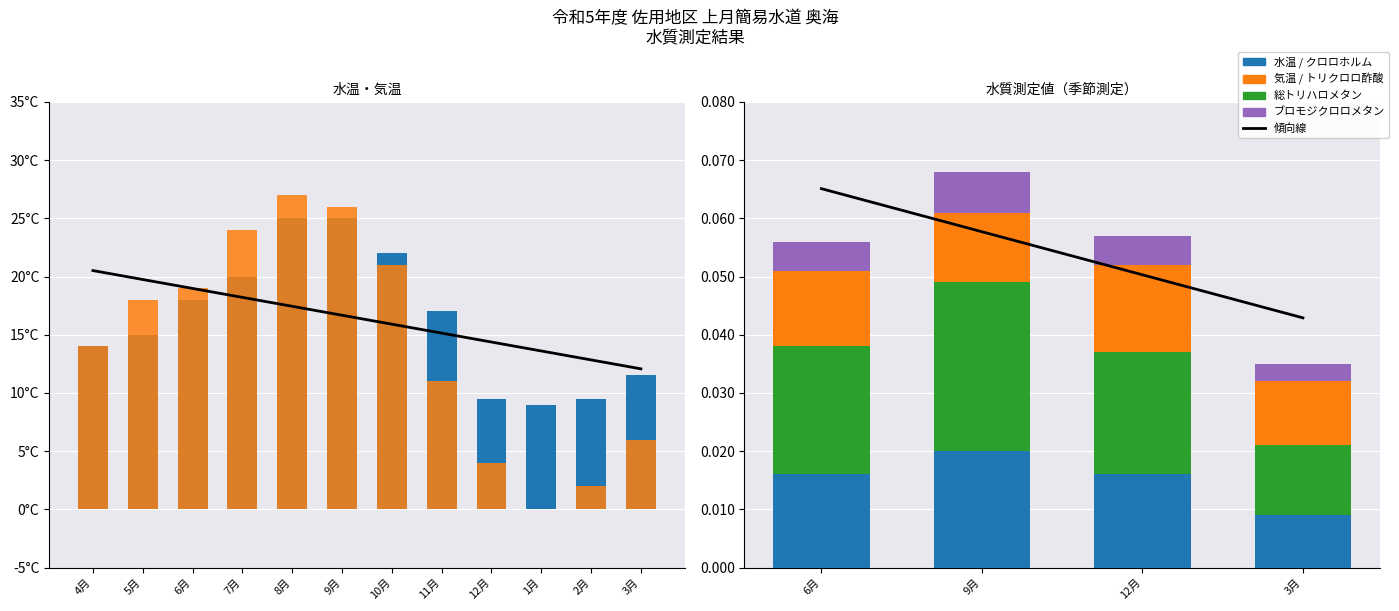

What is the difference between the highest and lowest values at 10月?

1.0